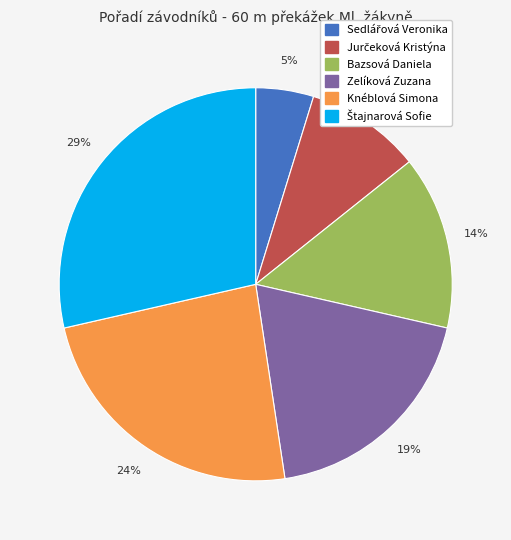

To the nearest percent, what is the difference between the largest and smallest slice percentages?

24%